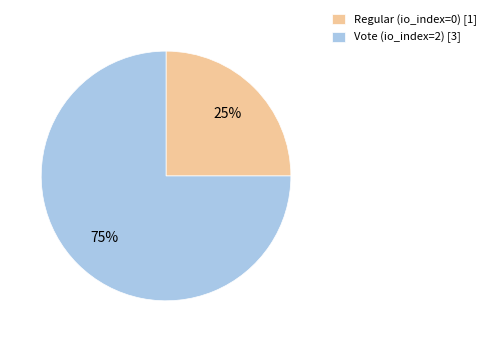

To the nearest percent, what is the difference between the largest and smallest slice percentages?

50%